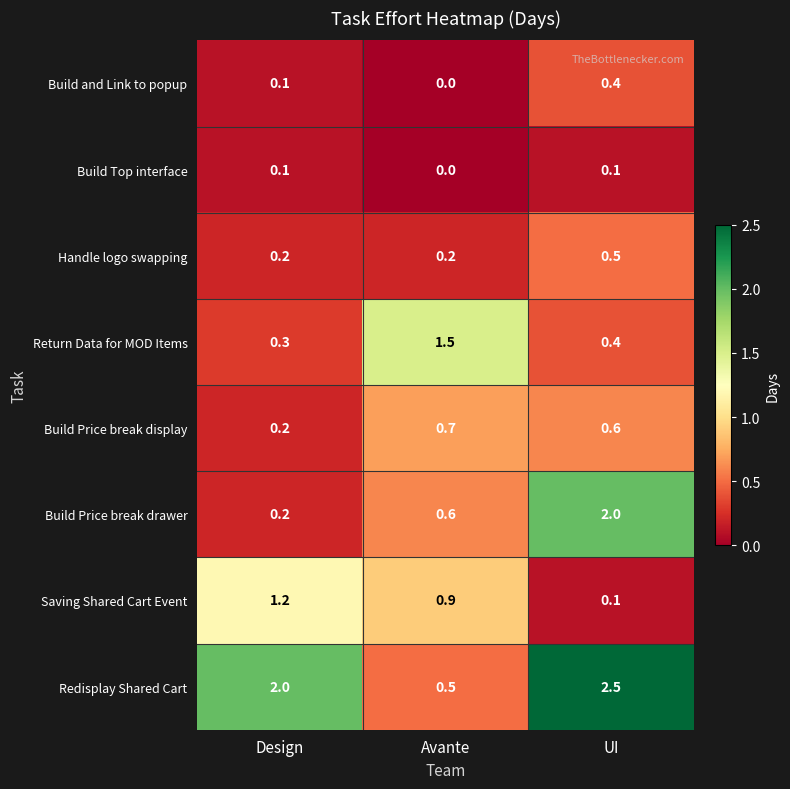

Which series has the largest total across all categories?

Redisplay Shared Cart